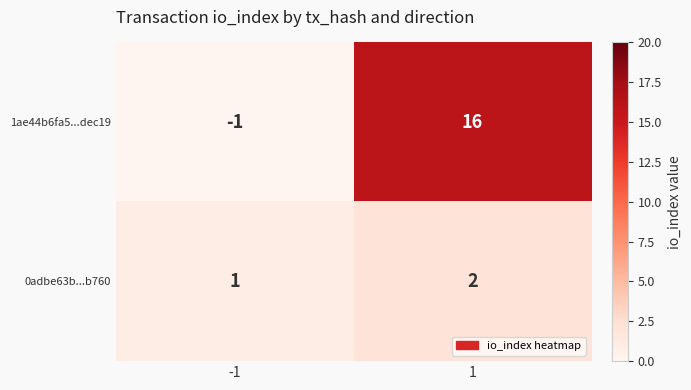

What is the sum of all 0adbe63b...b760 values?

3